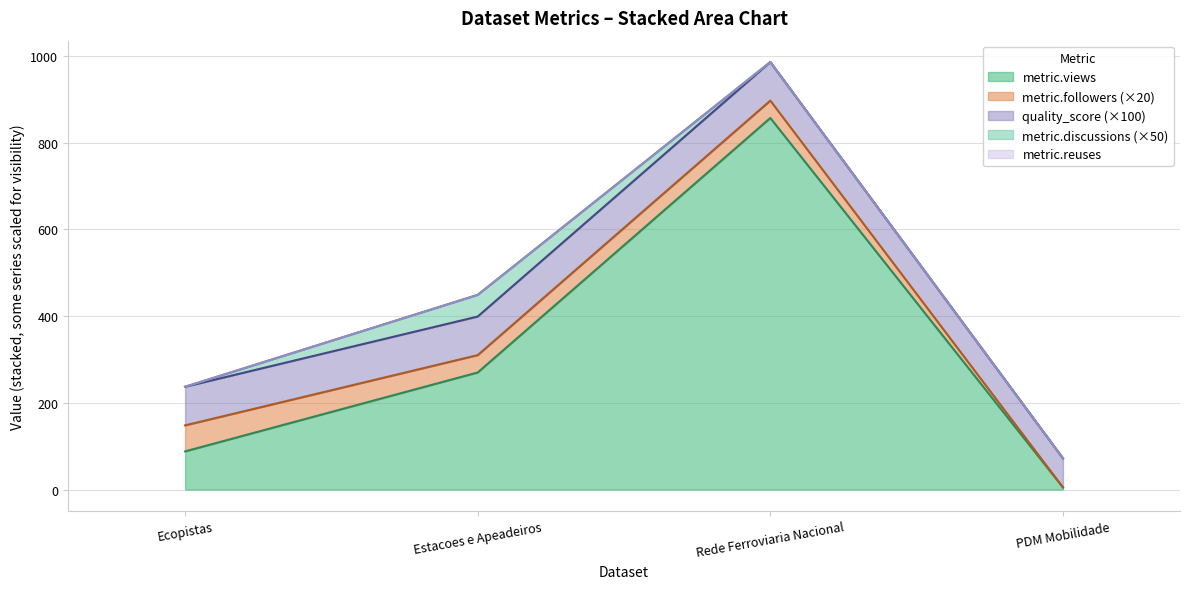

True or false: metric.followers and metric.views cross at least once.

False